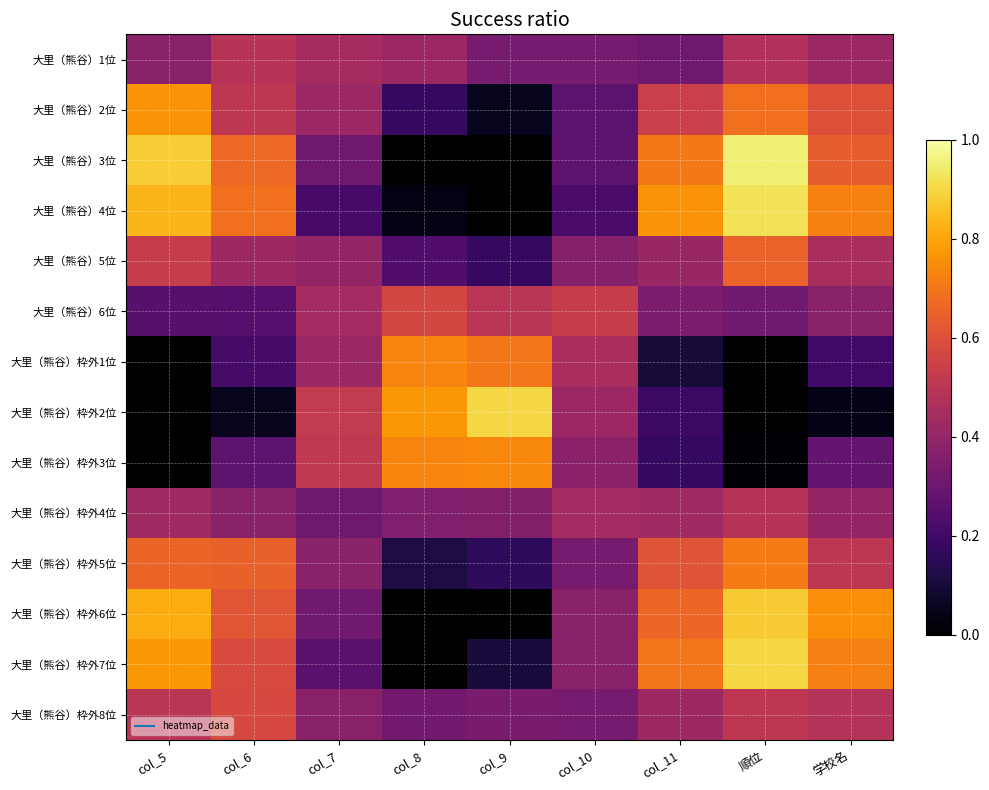

Which series has the largest total across all categories?

大里（熊谷）3位